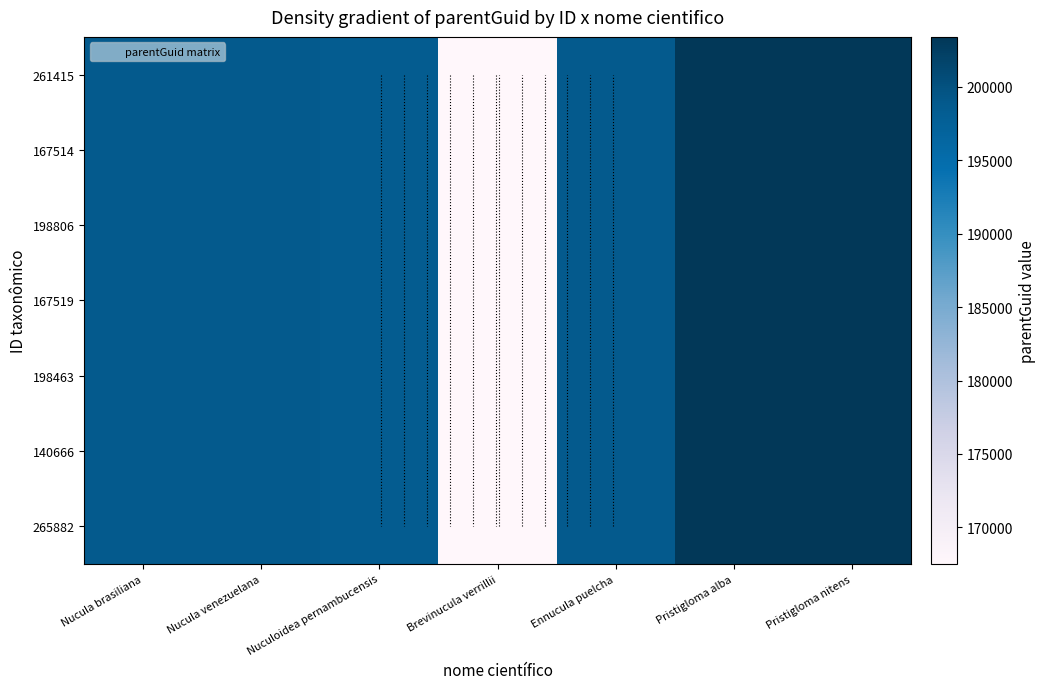

Which has a higher value, Nuculoidea pernambucensis or Ennucula puelcha?

Ennucula puelcha